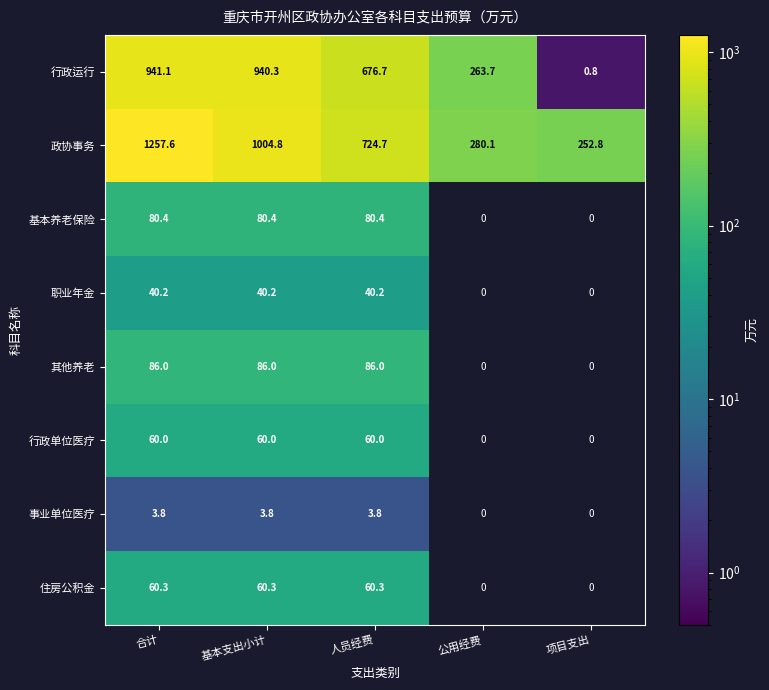

The 政协事务 series shows 280.1 at 公用经费. True or false?

True